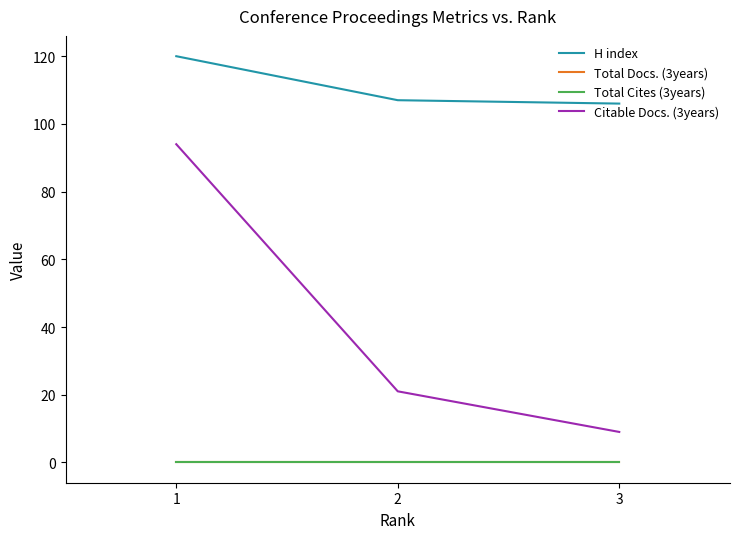

At 3, list the series in order from smallest to largest.

Total Docs. (3years), Total Cites (3years), Citable Docs. (3years), H index